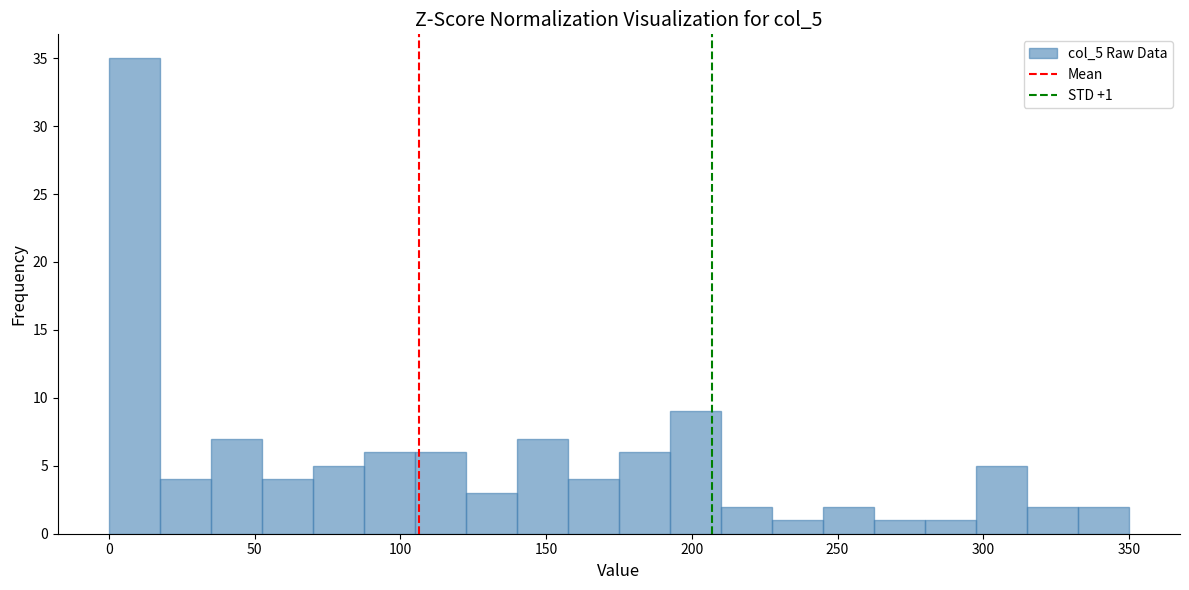

Read against the x-axis, roughly where is the centre of the tallest bar?

10